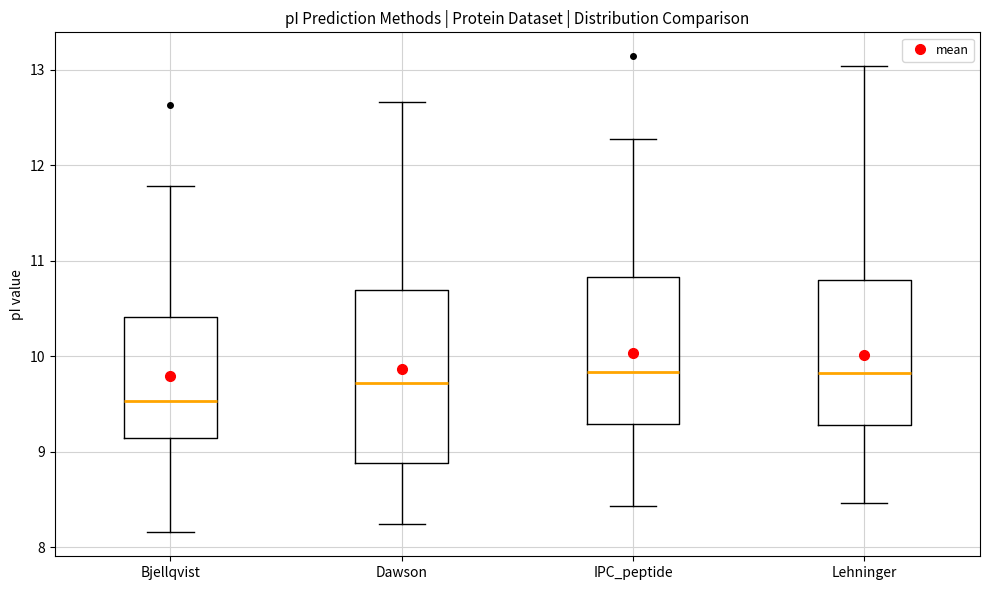

Reading left to right, read every box against the y-axis: the position of its median line, the range the box covers, and the ends of its whiskers. The values are not printed on the chart, so give them approximately, as read against the axis.

Bjellqvist: median 9.5, box 9.1 to 10.4, whiskers 8.2 to 11.8
Dawson: median 9.7, box 8.9 to 10.7, whiskers 8.2 to 12.7
IPC_peptide: median 9.8, box 9.3 to 10.8, whiskers 8.4 to 12.3
Lehninger: median 9.8, box 9.3 to 10.8, whiskers 8.5 to 13.0